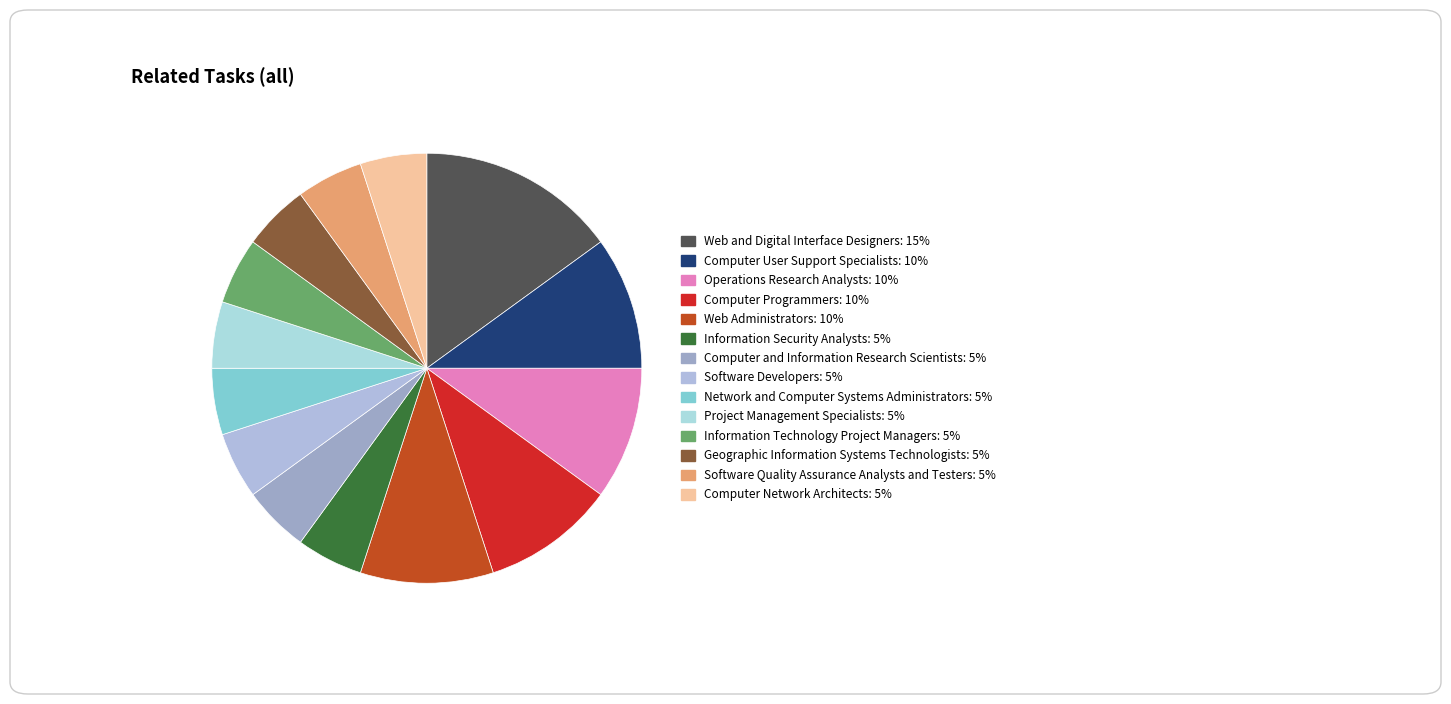

Count the number of slices in the pie.

14